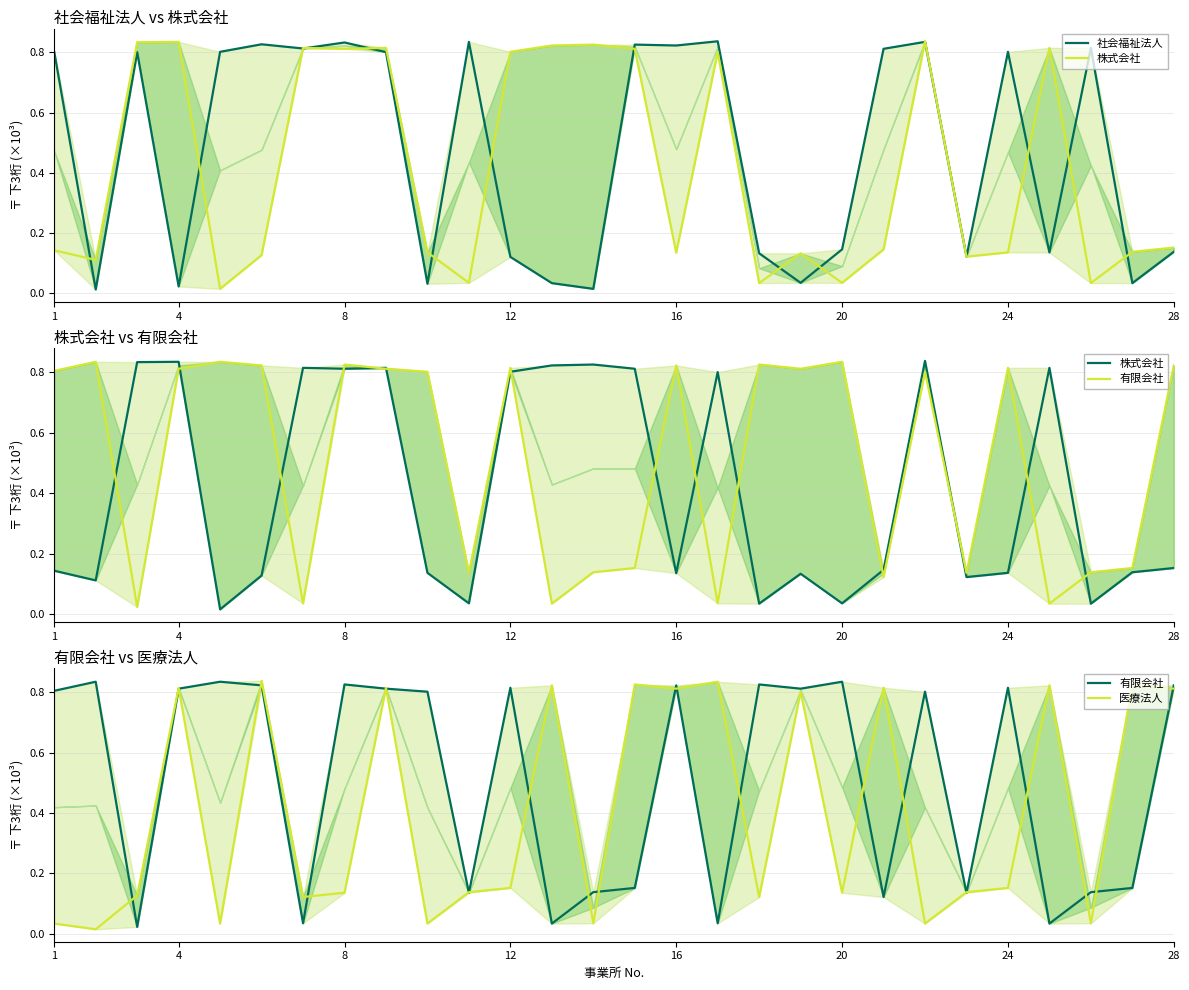

Does the chart have visible grid lines?

Yes